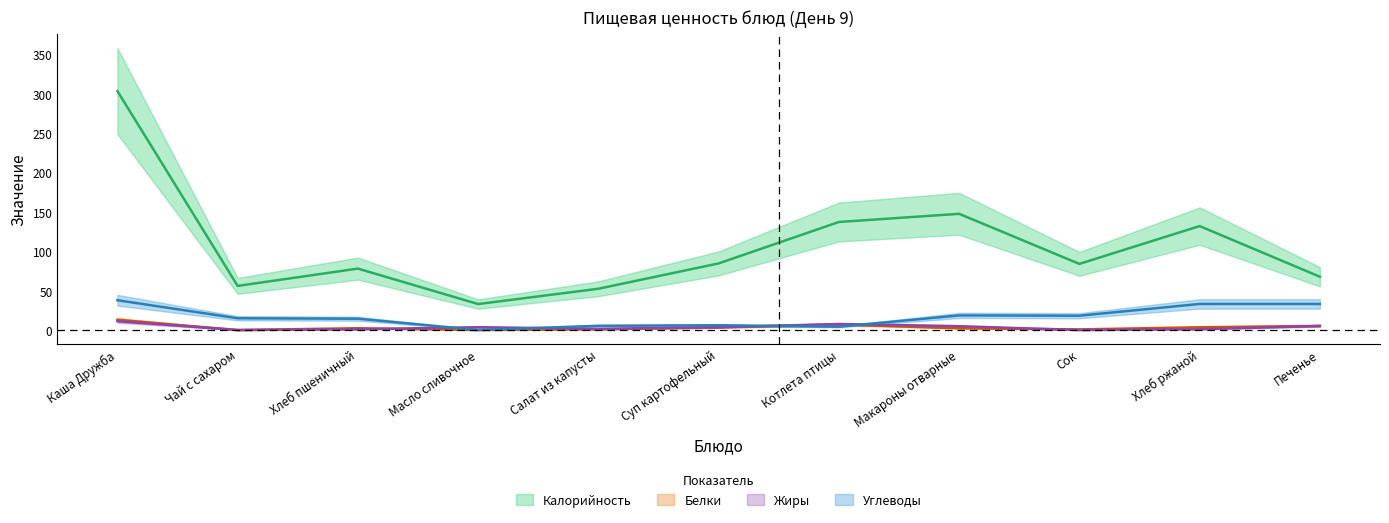

Does the chart have visible grid lines?

No